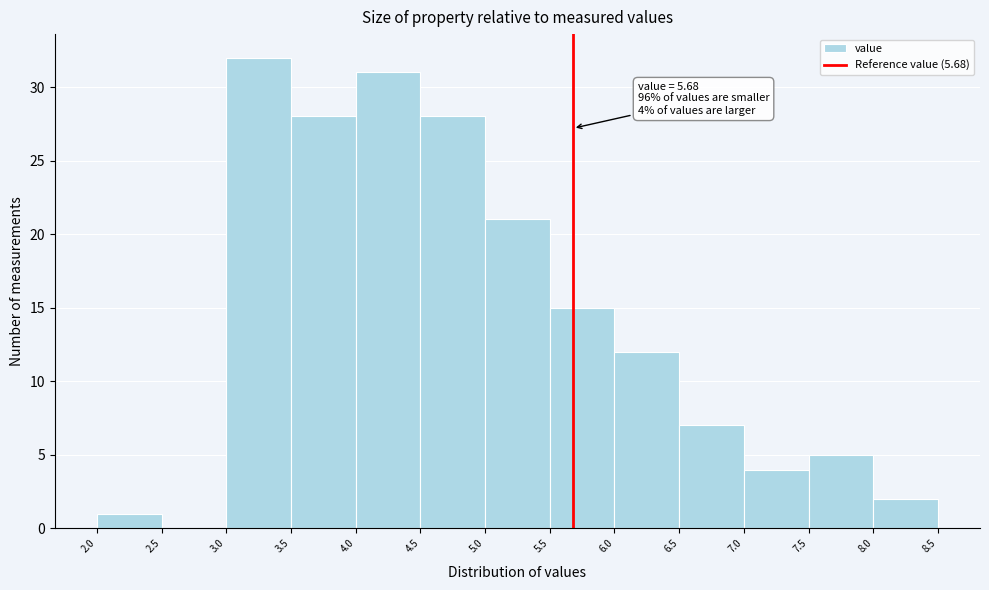

Which range on the x-axis has the tallest bar?

3.0 to 3.5